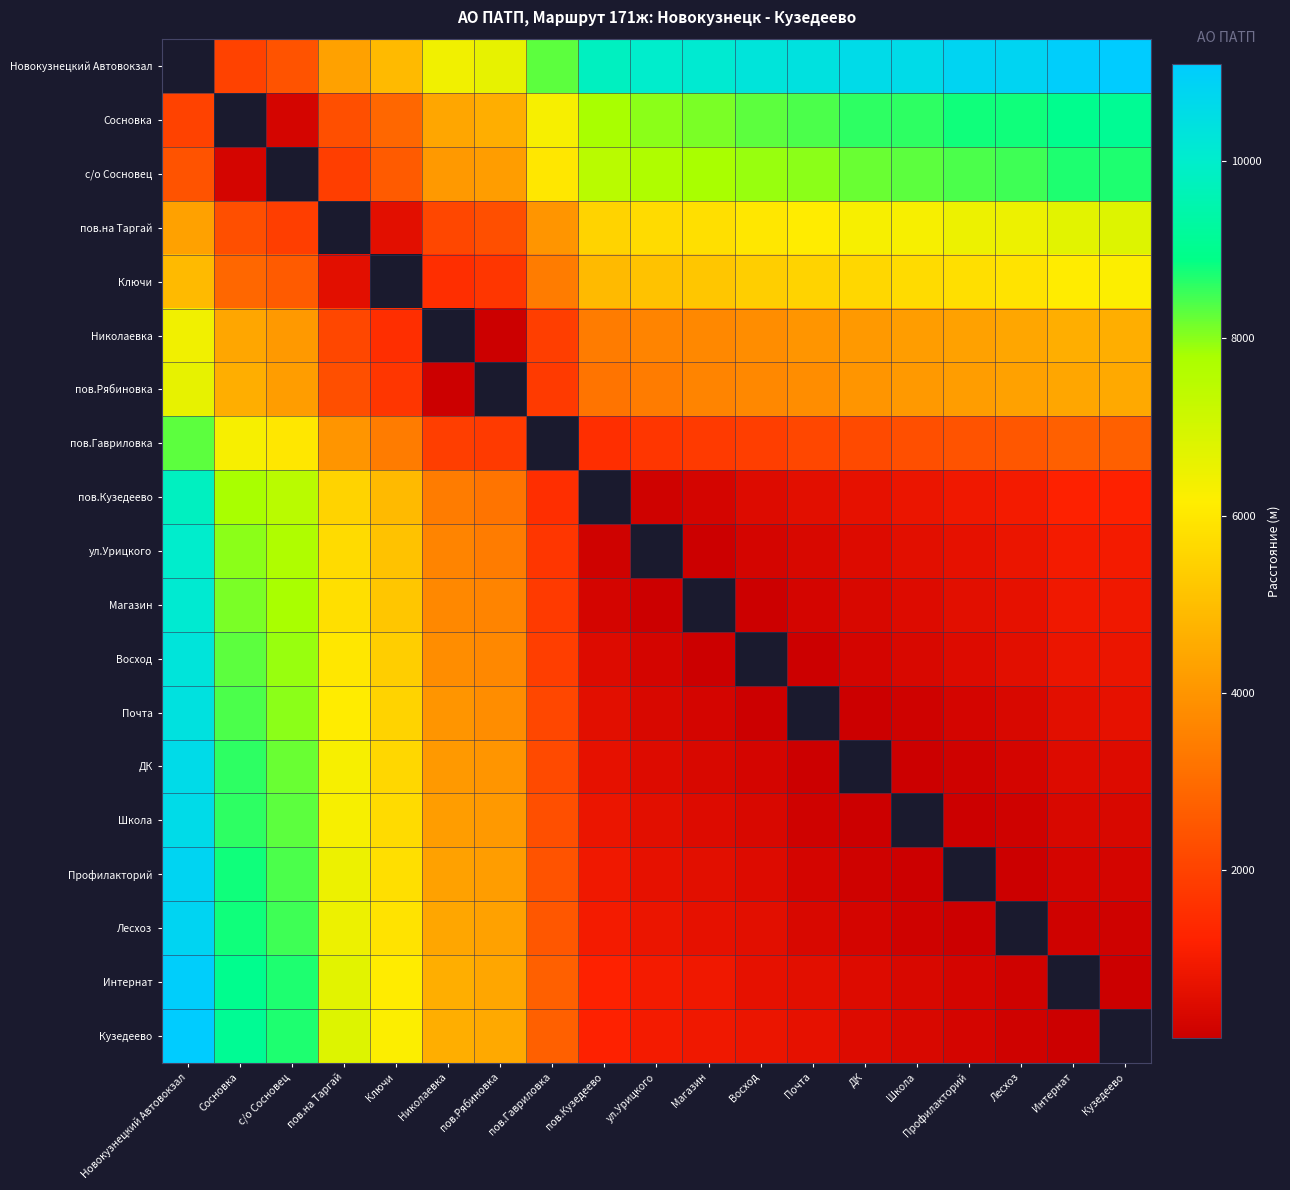

The Почта series shows 8400.0 at Сосновка. True or false?

True